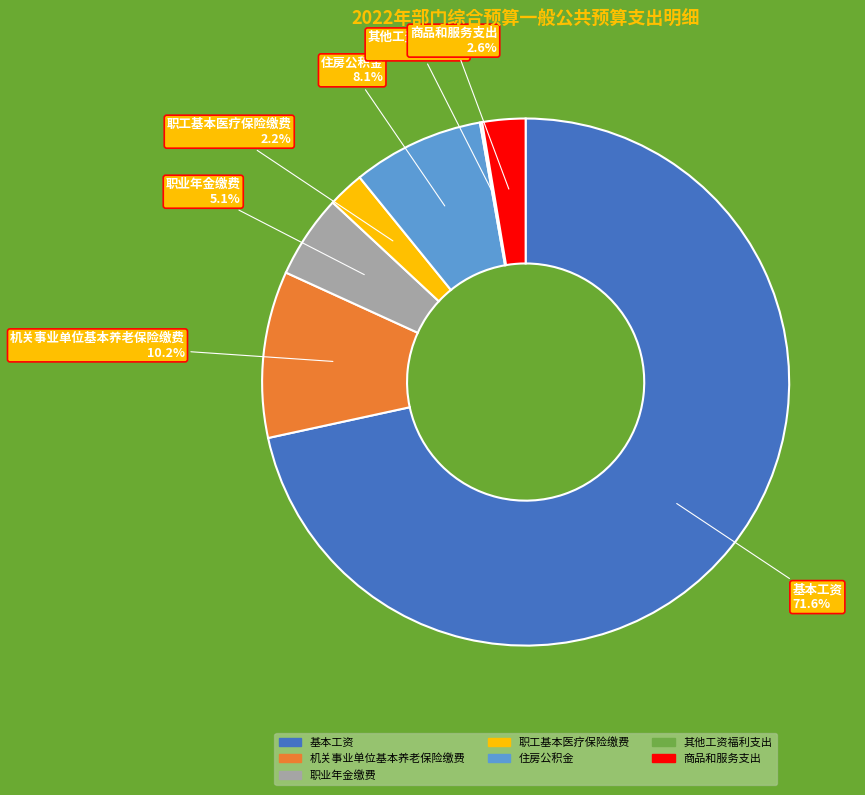

To the nearest percent, what is the average slice percentage?

14%